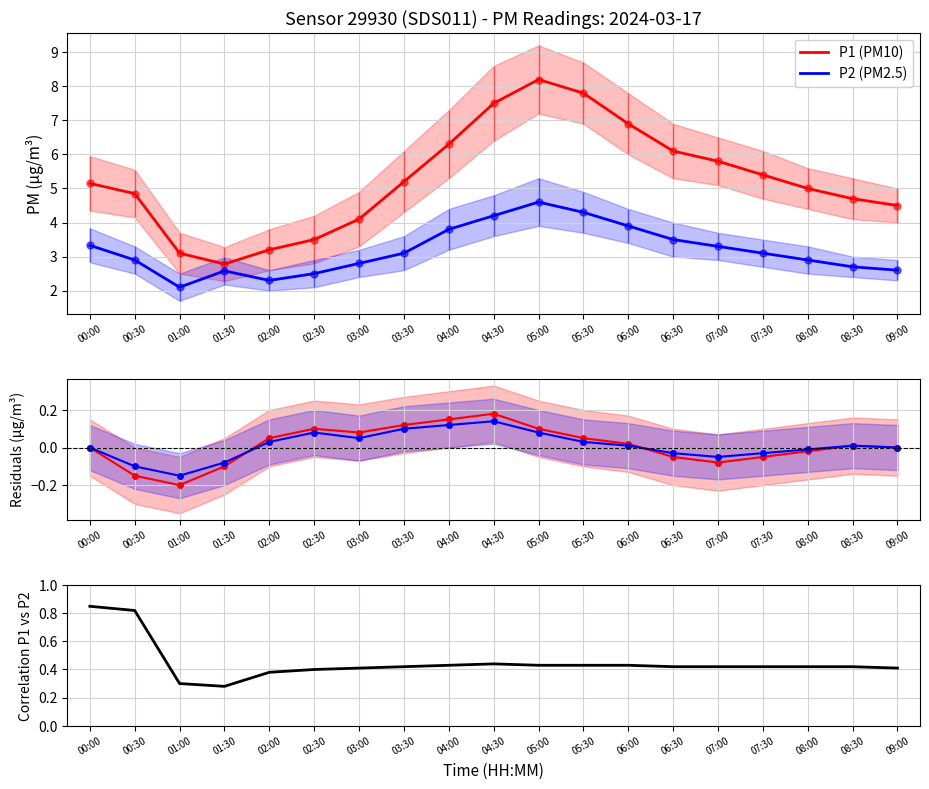

Reading left to right, transcribe all the data shown in this chart.

P1 (PM10): 00:00=0.0	00:30=-0.1	01:00=-0.2	01:30=-0.1	02:00=0.1	02:30=0.1	03:00=0.1	03:30=0.1	04:00=0.1	04:30=0.2	05:00=0.1	05:30=0.1	06:00=0.0	06:30=-0.1	07:00=-0.1	07:30=-0.1	08:00=-0.0	08:30=0.0	09:00=0.0
P2 (PM2.5): 00:00=0.0	00:30=-0.1	01:00=-0.1	01:30=-0.1	02:00=0.0	02:30=0.1	03:00=0.1	03:30=0.1	04:00=0.1	04:30=0.1	05:00=0.1	05:30=0.0	06:00=0.0	06:30=-0.0	07:00=-0.1	07:30=-0.0	08:00=-0.0	08:30=0.0	09:00=0.0
Correlation P1 vs P2: 00:00=0.8	00:30=0.8	01:00=0.3	01:30=0.3	02:00=0.4	02:30=0.4	03:00=0.4	03:30=0.4	04:00=0.4	04:30=0.4	05:00=0.4	05:30=0.4	06:00=0.4	06:30=0.4	07:00=0.4	07:30=0.4	08:00=0.4	08:30=0.4	09:00=0.4